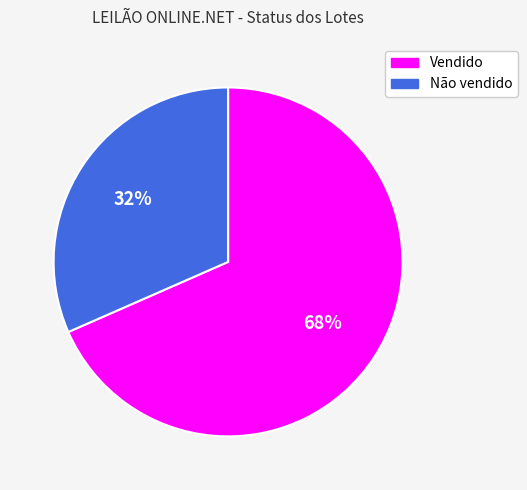

Which has a higher value, Vendido or Não vendido?

Vendido